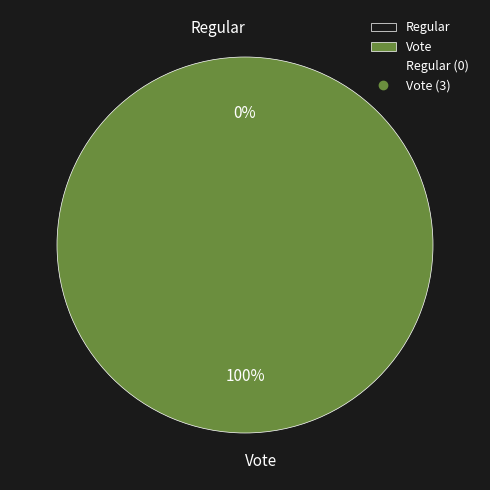

Do Regular and Vote together represent more than half of the pie?

Yes